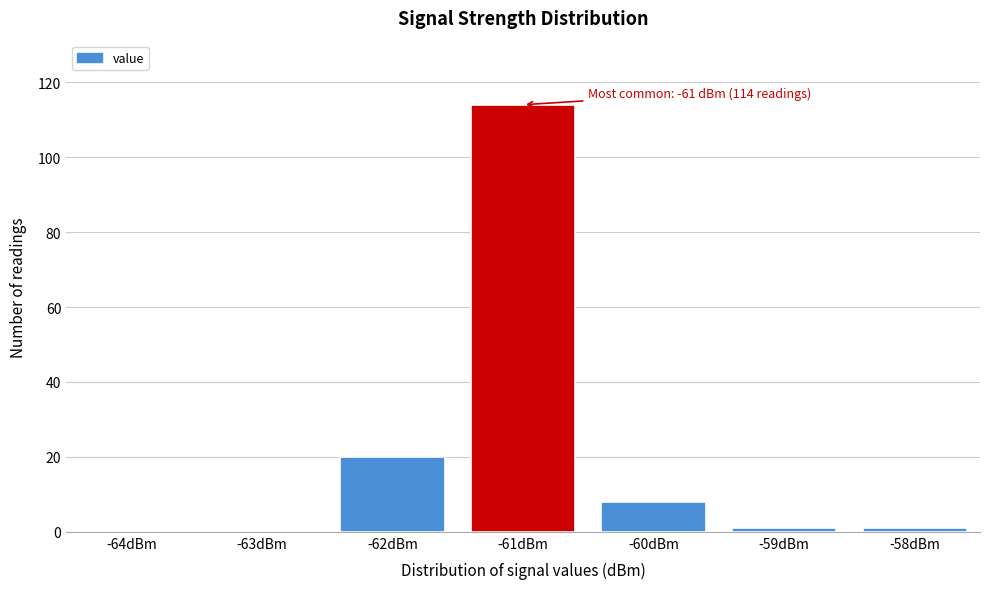

Over which range of the x-axis is the bar tallest?

-61.5 to -60.5